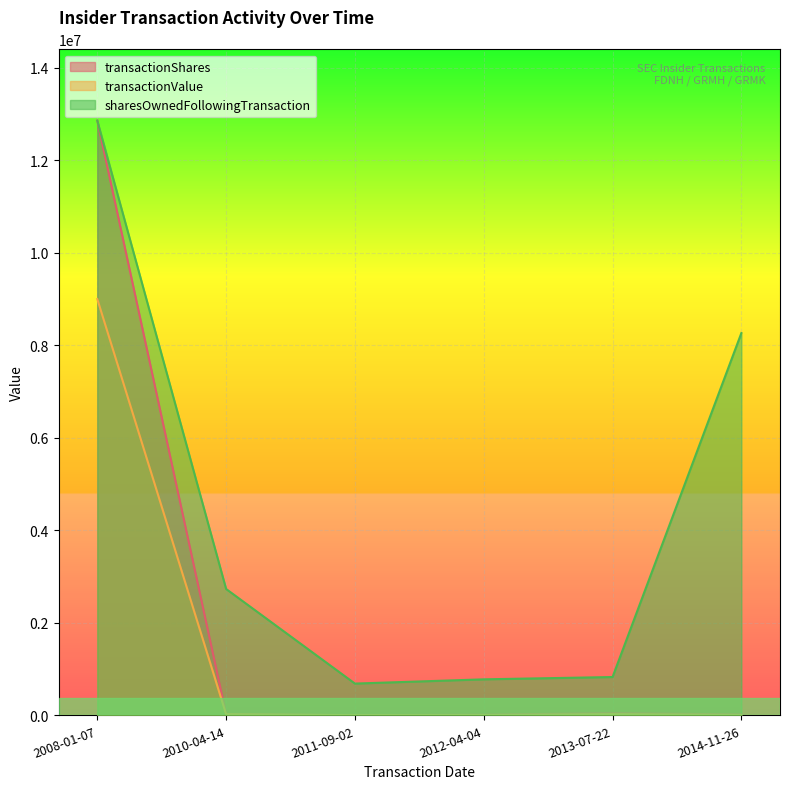

Reading left to right, what are all the values shown in this chart?

transactionShares: 12861180	25000	4000	14000	50000	20000
transactionValue: 9002826	23500	4888	6573	25000	8860
sharesOwnedFollowingTransaction: 12861180	2733072	687268	779052	829052	8267547